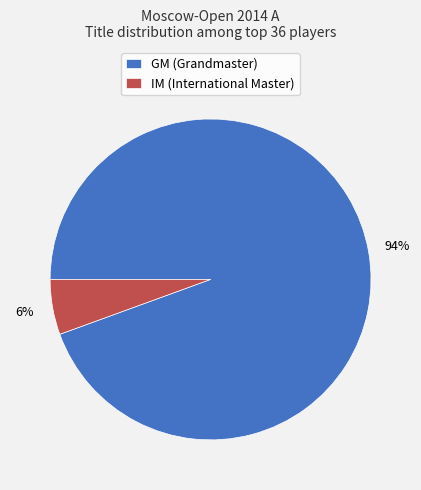

True or false: GM accounts for 94% of the total.

True